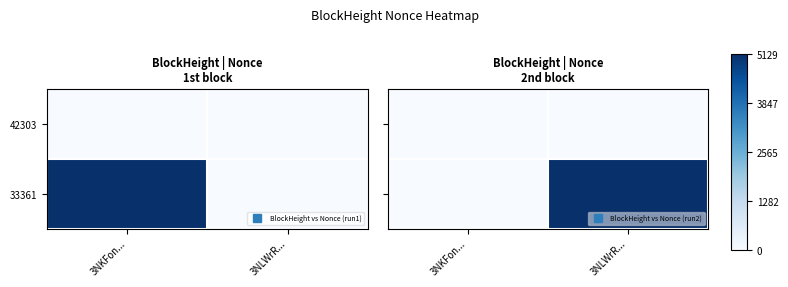

At which category is the sum across all series the highest?

3NLWrR...